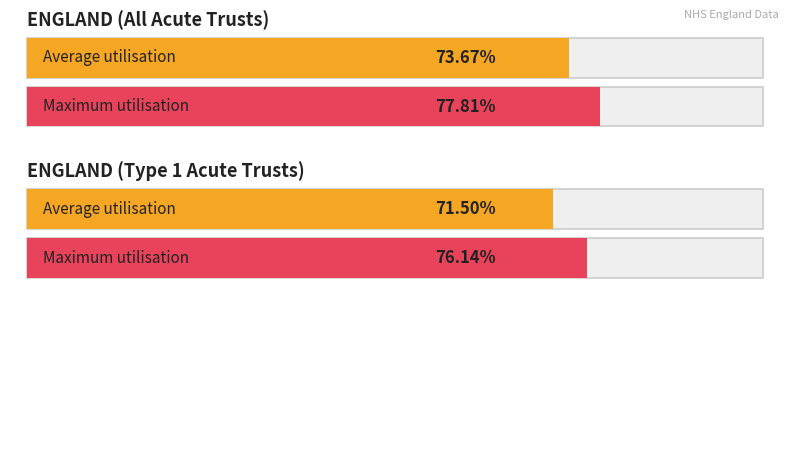

True or false: Paed Int Care Open (2021-02-22) has a value of 571 at ENGLAND (All Acute Trusts).

False